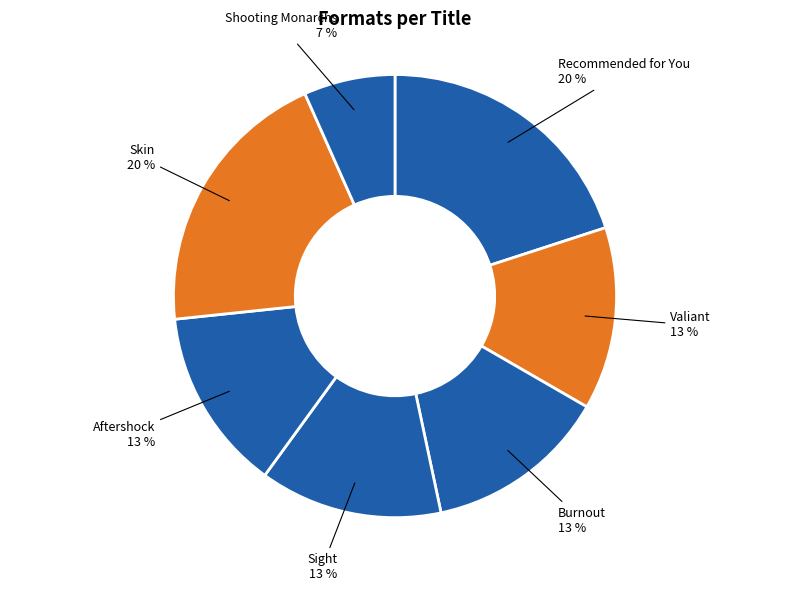

How many segments does this pie chart have?

7